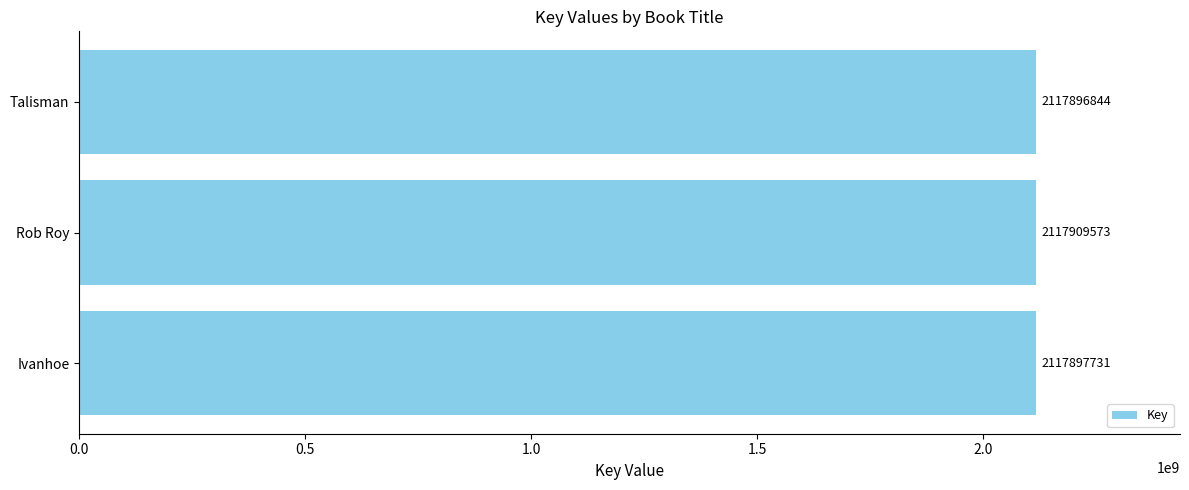

What is the greatest value displayed?

2117909573